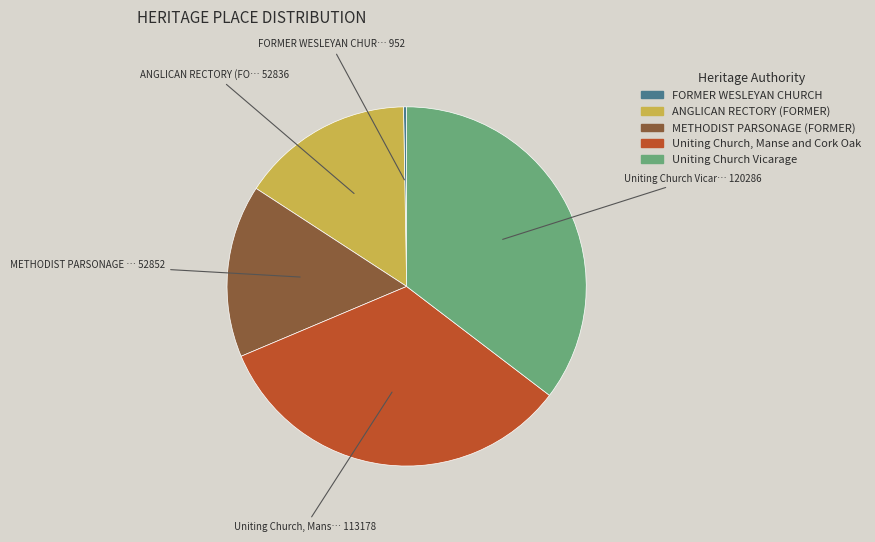

Which slice is the largest?

Uniting Church Vicarage